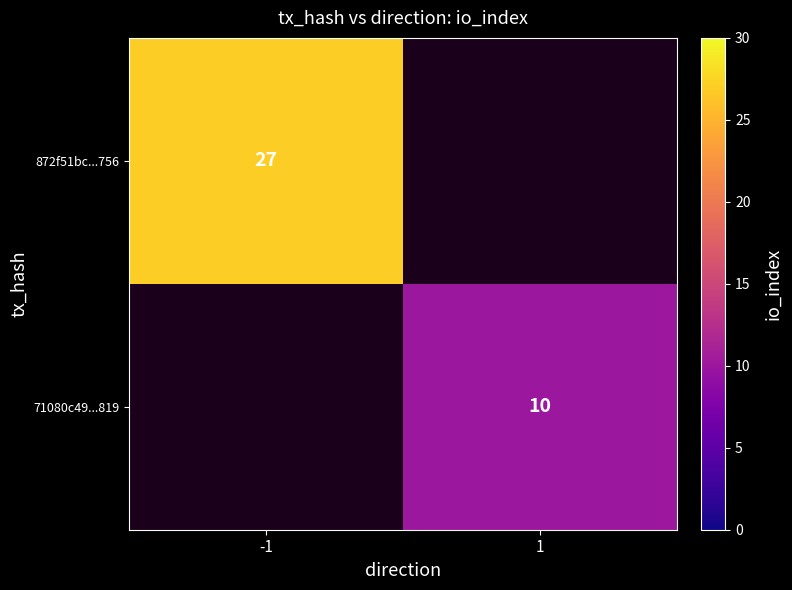

Is it true that 71080c49...819 equals 15.8 at 1?

False